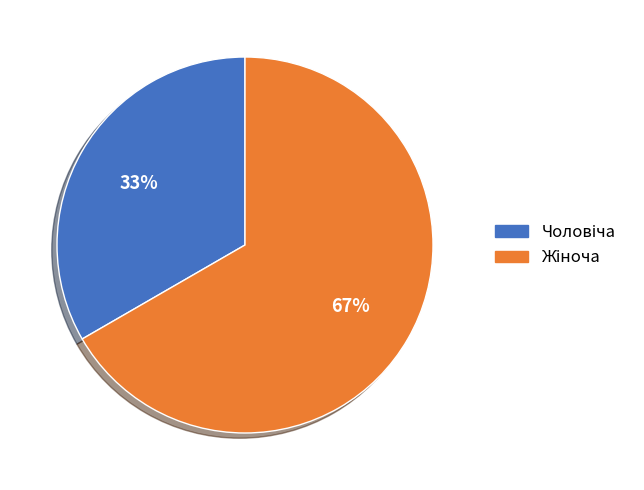

To the nearest percent, what is the average slice percentage?

50%